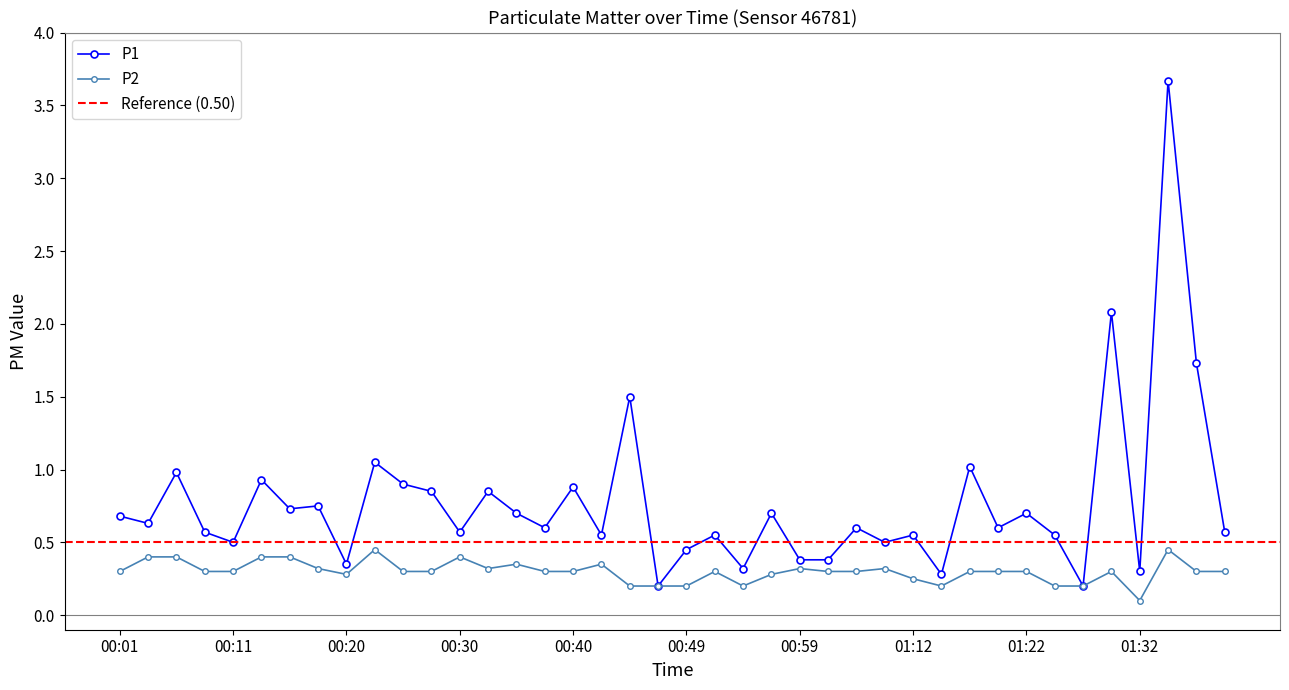

What is the average value of the P1 series?

0.8